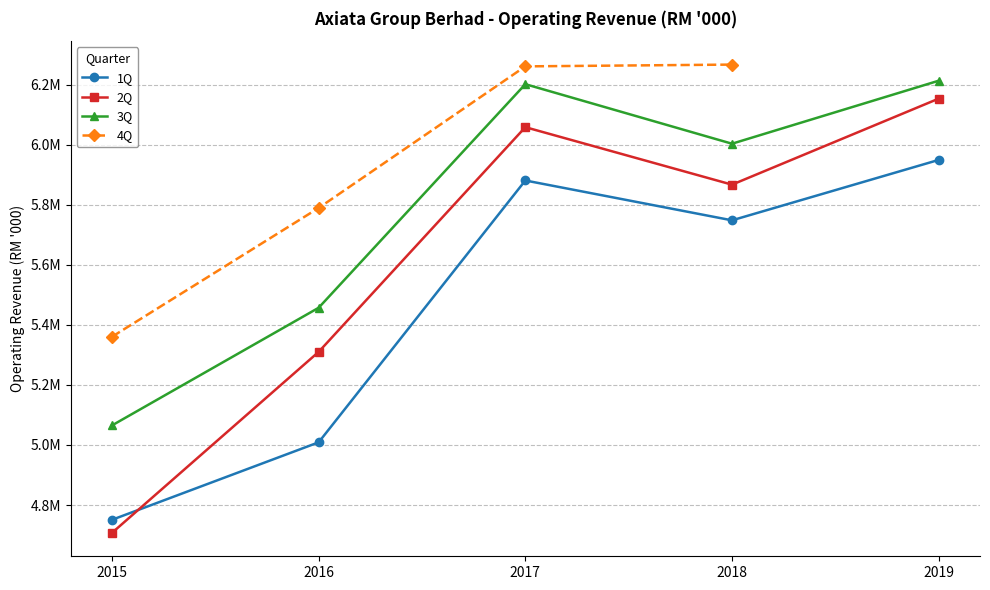

Count the number of categories in the chart.

5